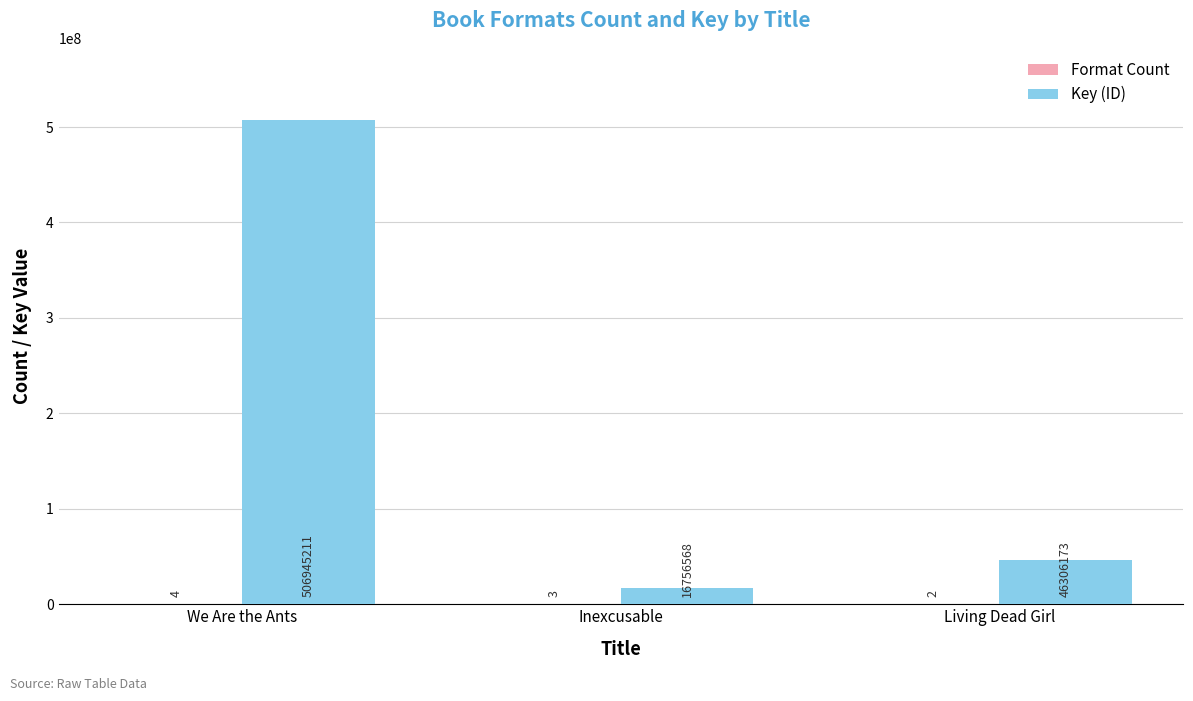

What is the maximum value shown in the chart?

506945211